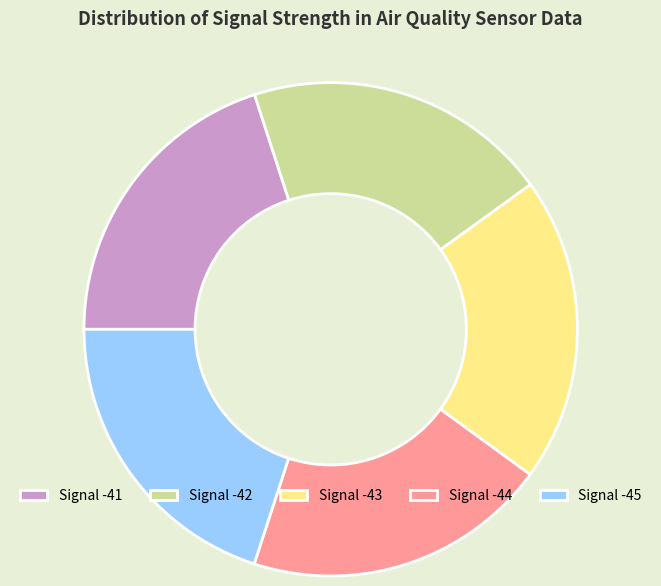

The Signal -44 slice represents 33% of the pie. True or false?

False